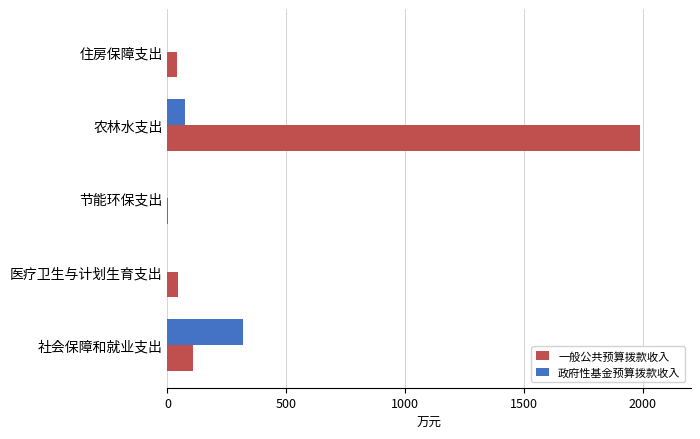

What are all the series names shown in the legend?

一般公共预算拨款收入, 政府性基金预算拨款收入